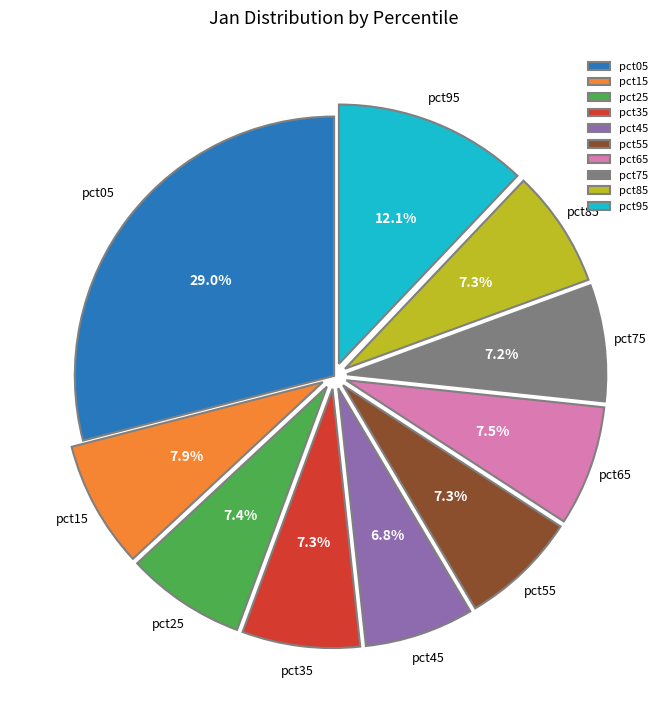

How many slices are in this pie chart?

10